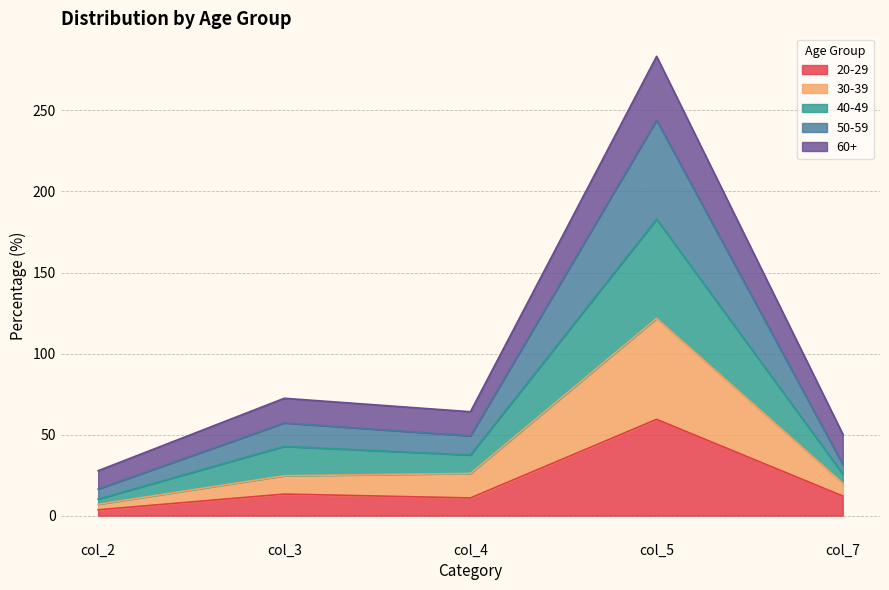

True or false: 50-59 has a value of 75.2 at col_7.

False